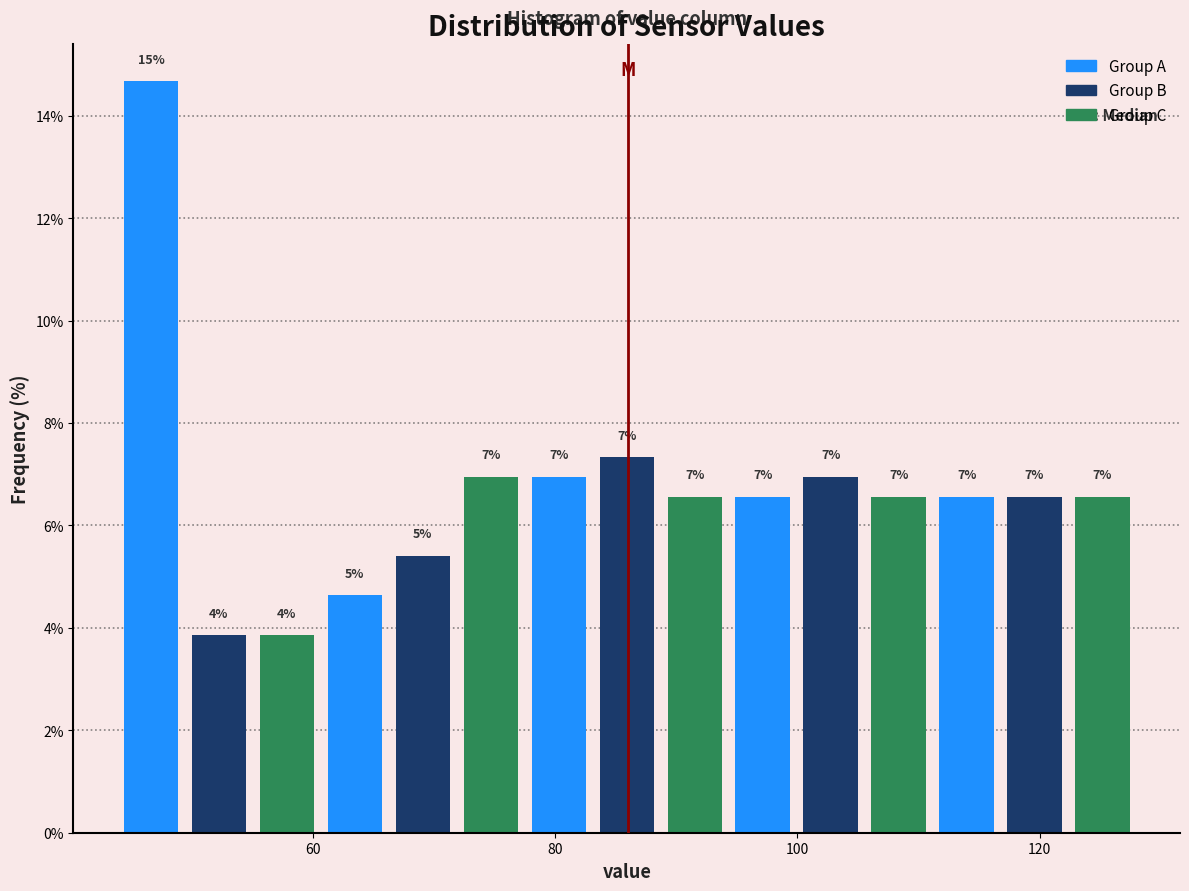

Read against the x-axis, roughly where is the centre of the tallest bar?

46